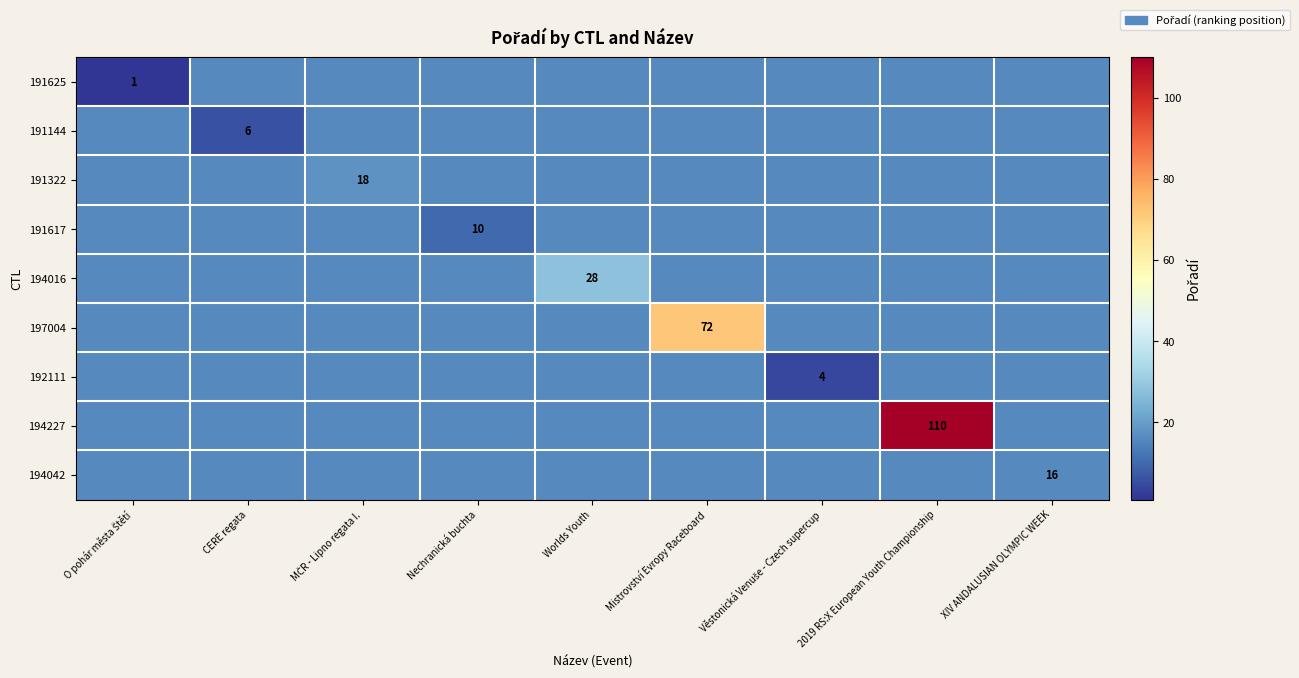

Rank the categories by 191144 value from lowest to highest.

CERE regata, O pohár města Štětí, MČR - Lipno regata I., Nechranická buchta, Worlds Youth, Mistrovství Evropy Raceboard, Věstonická Venuše - Czech supercup, 2019 RS:X European Youth Championship, XIV ANDALUSIAN OLYMPIC WEEK